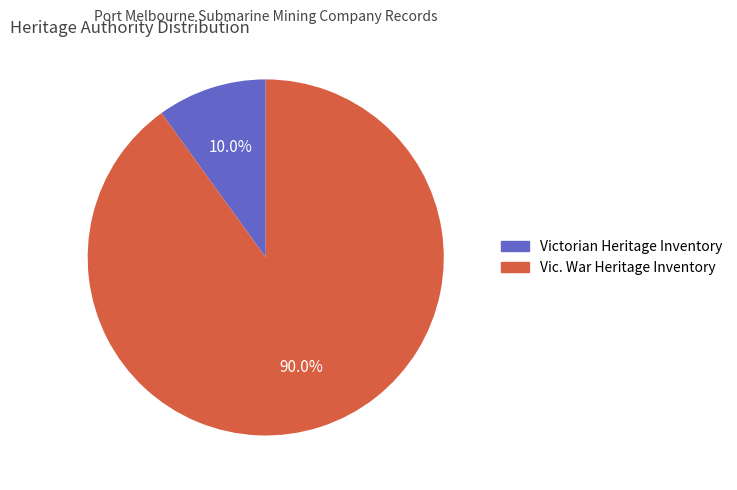

To the nearest percent, what is the difference between the largest and smallest slice percentages?

80%